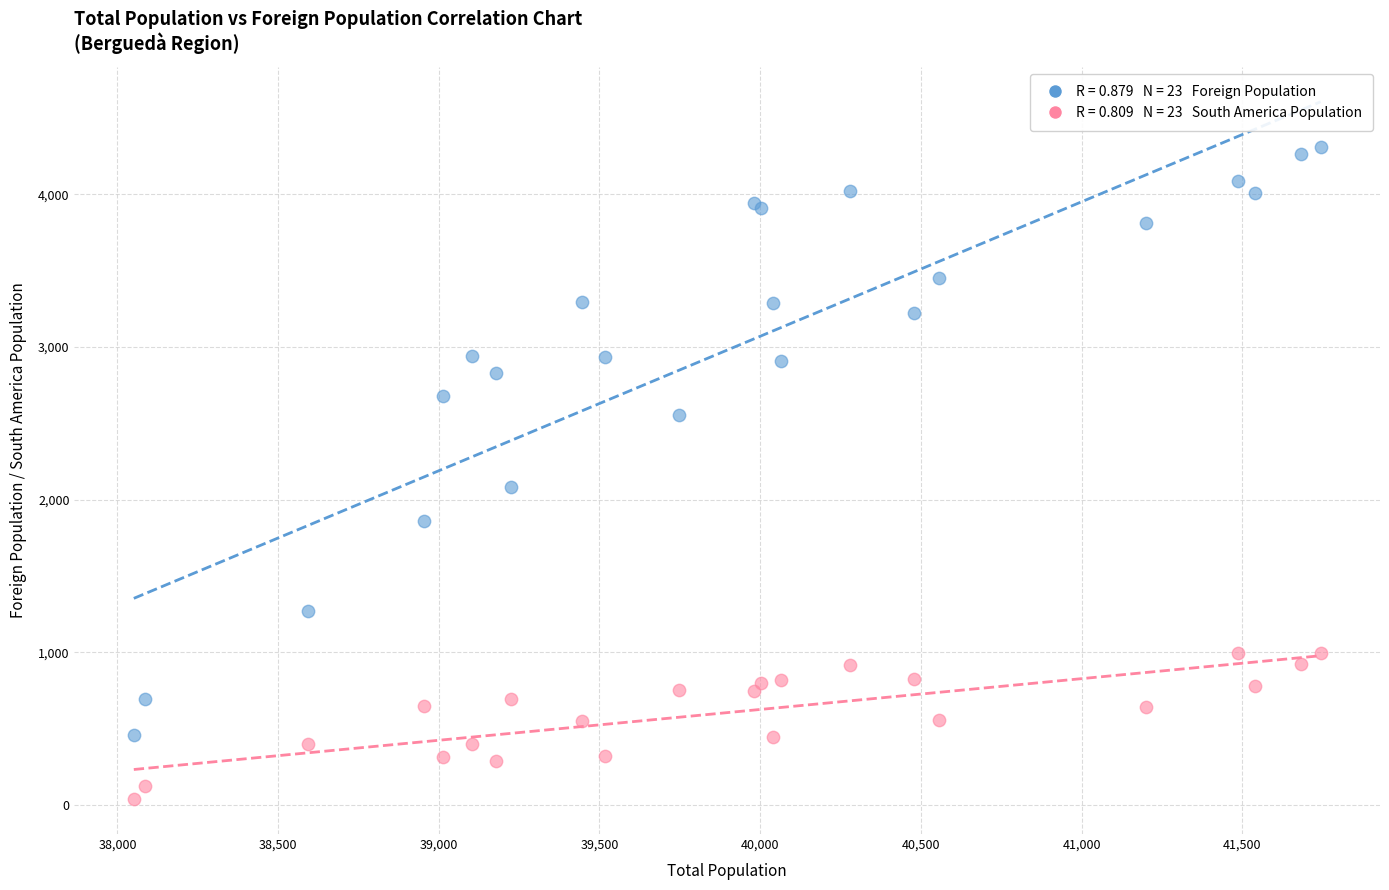

Across all series, what Y value is closest to 2173?

2083